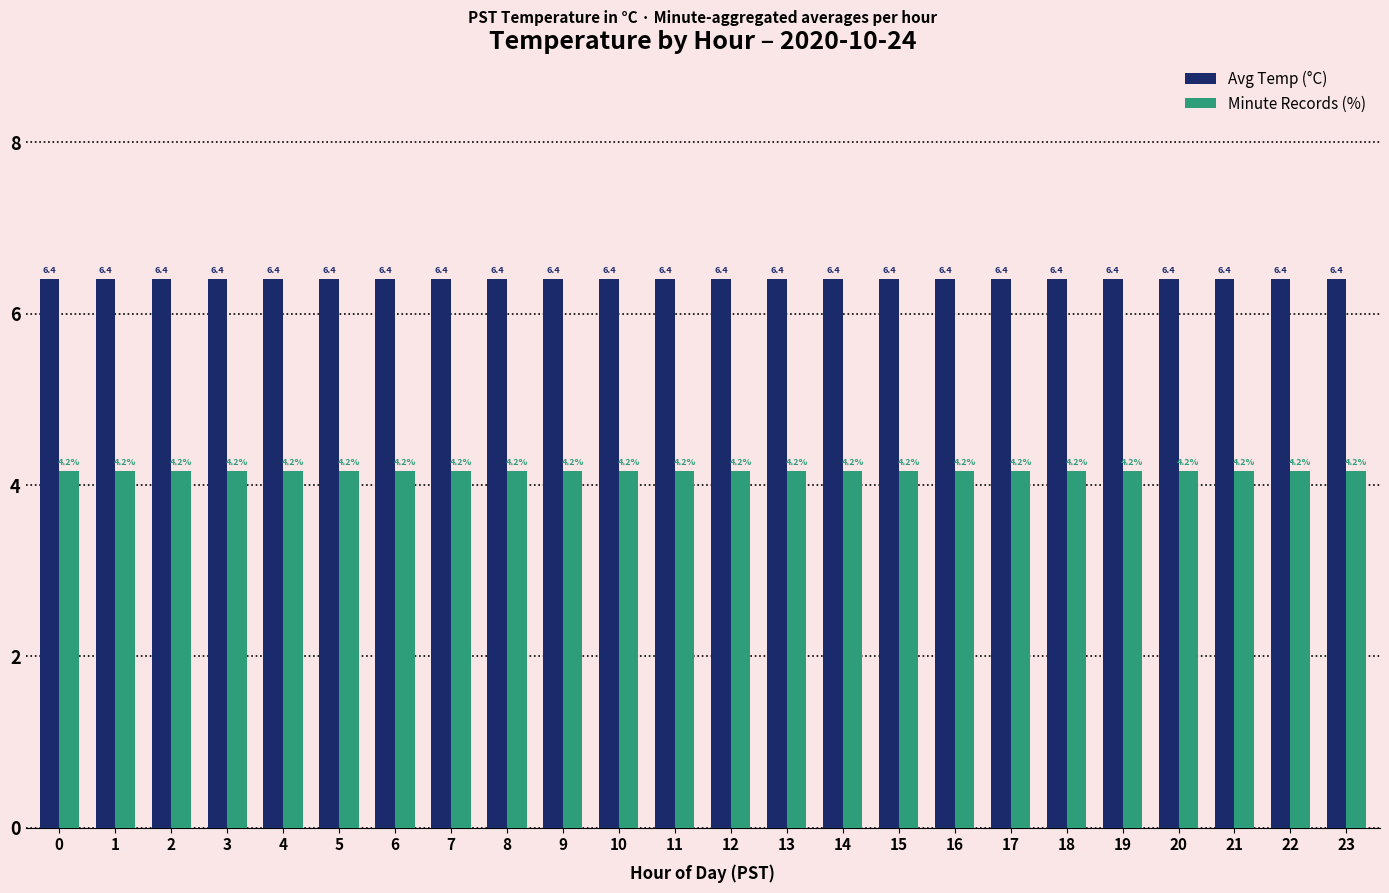

What is the total value across all series at 11?

10.6